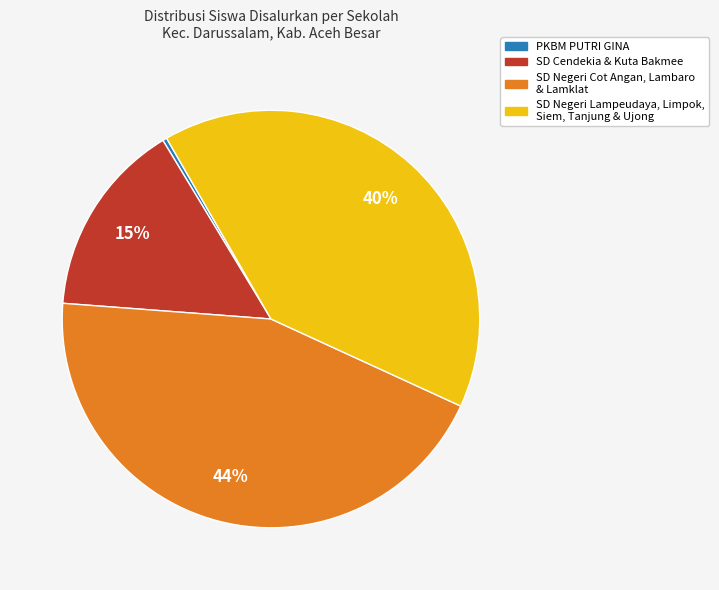

To the nearest percent, what is the average slice percentage?

25%